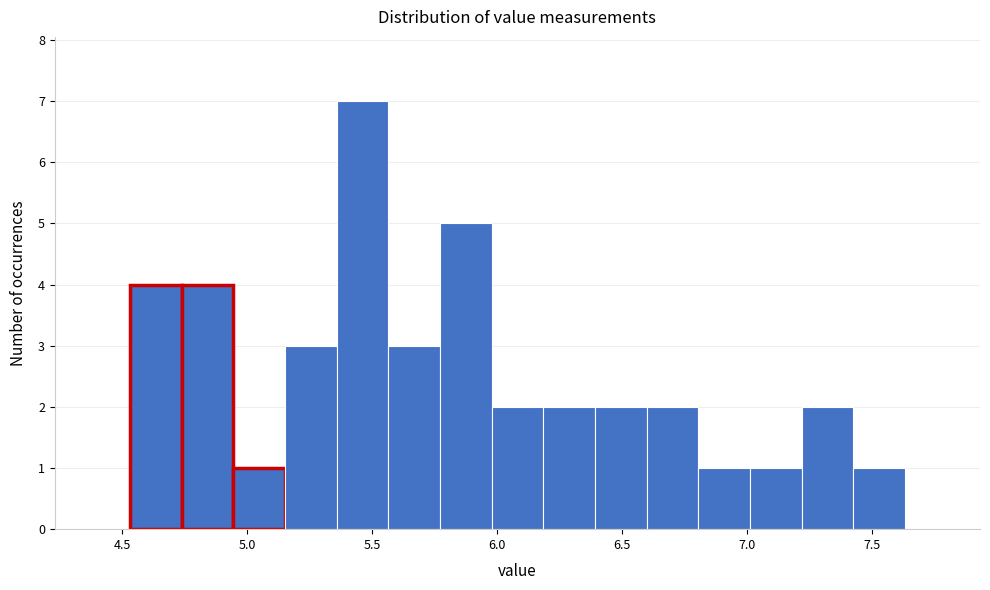

What is the height of the bar covering 6.40 to 6.60 on the x-axis? Neither the bar edges nor the heights are printed on the chart, so give them approximately, as read against the axes.

2